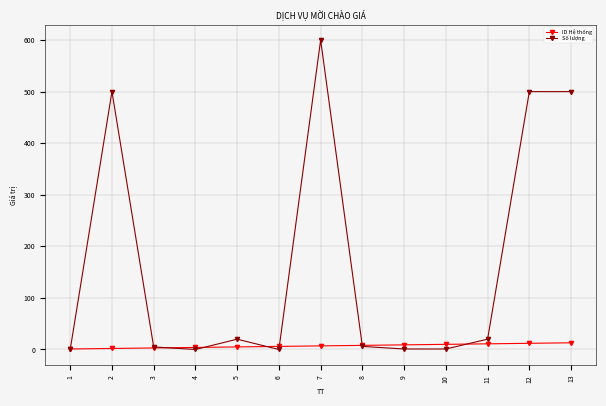

Where is the first local maximum for Số lượng?

2